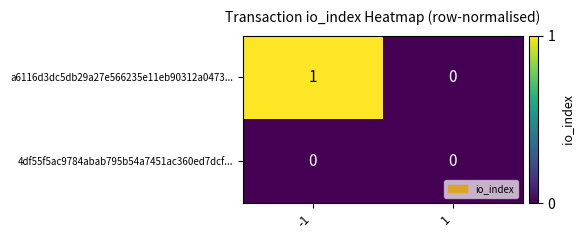

How many data points does each series have?

2